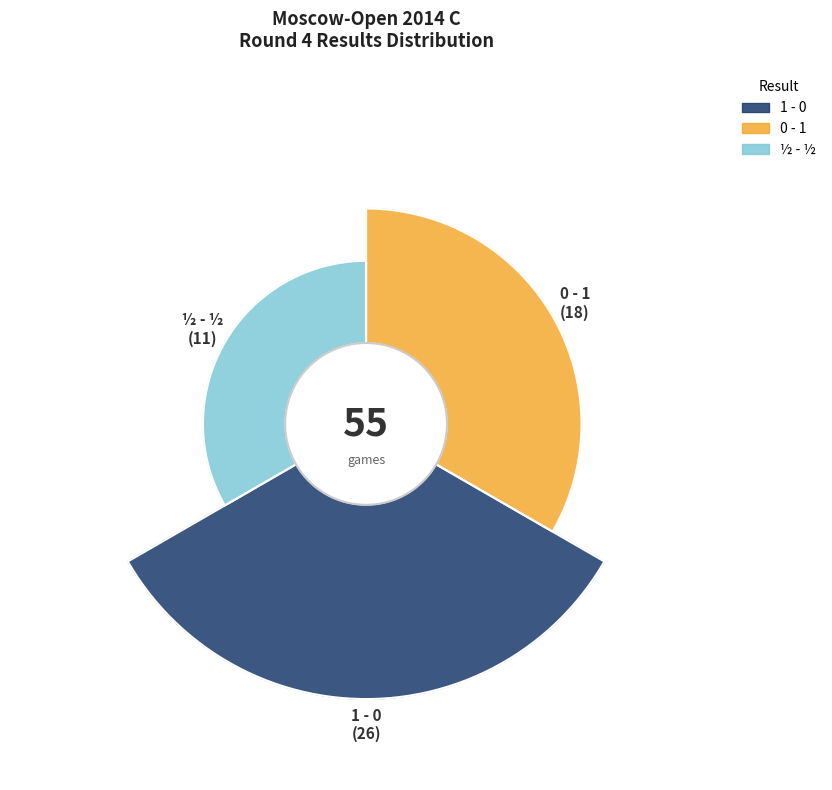

Which slice is the smallest?

½ - ½